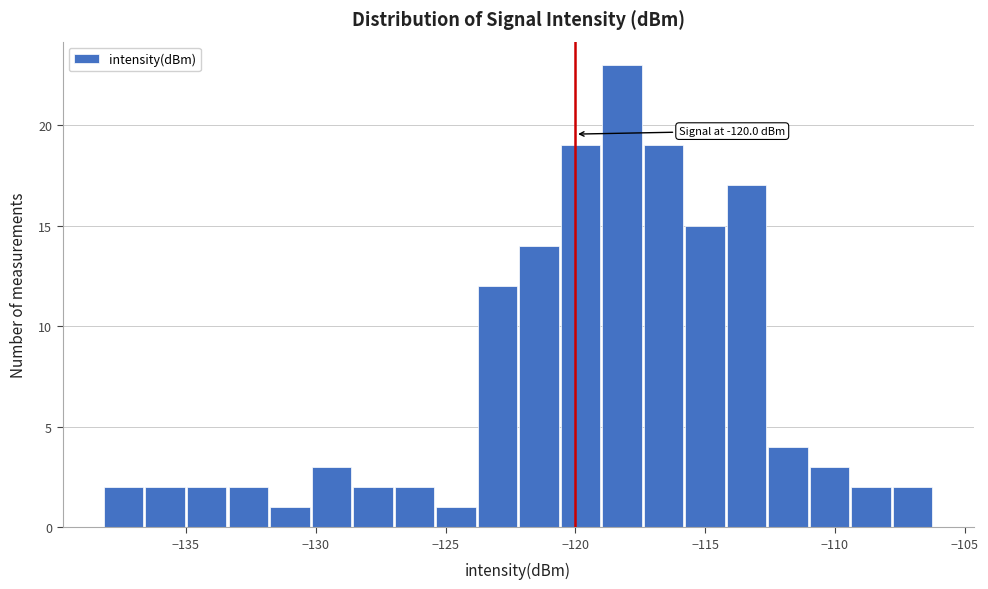

Read against the x-axis, roughly where is the centre of the tallest bar?

-118.0